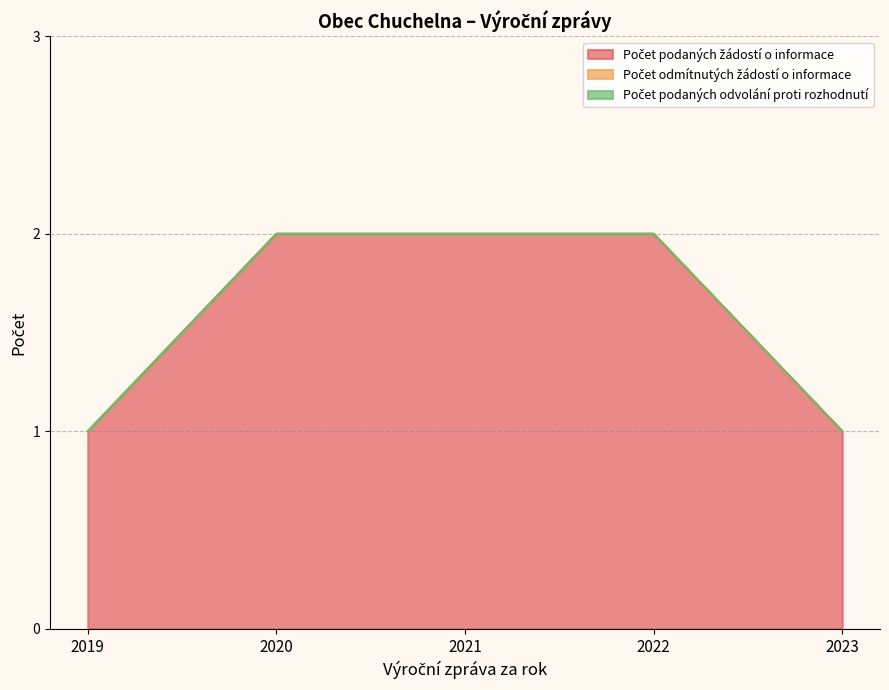

Between 2021 and 2023, which is larger?

2021